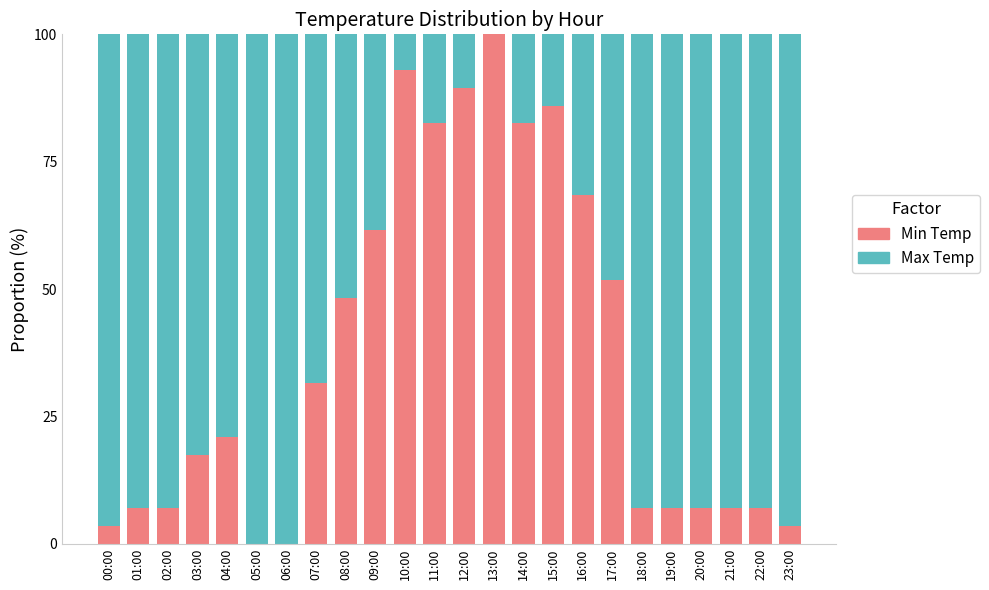

What is the total value across all series at 15:00?

100.0